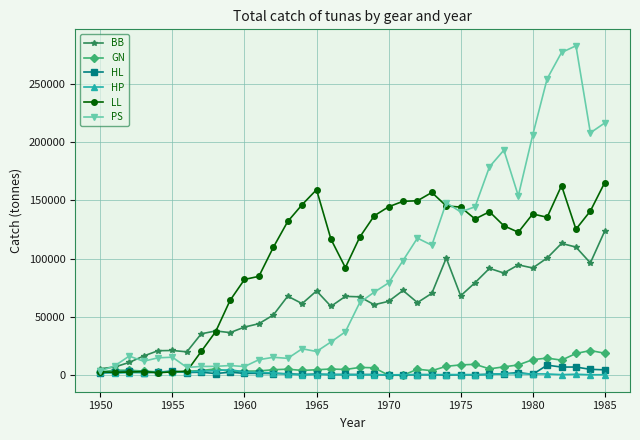

What is the minimum value for LL?

2257.0